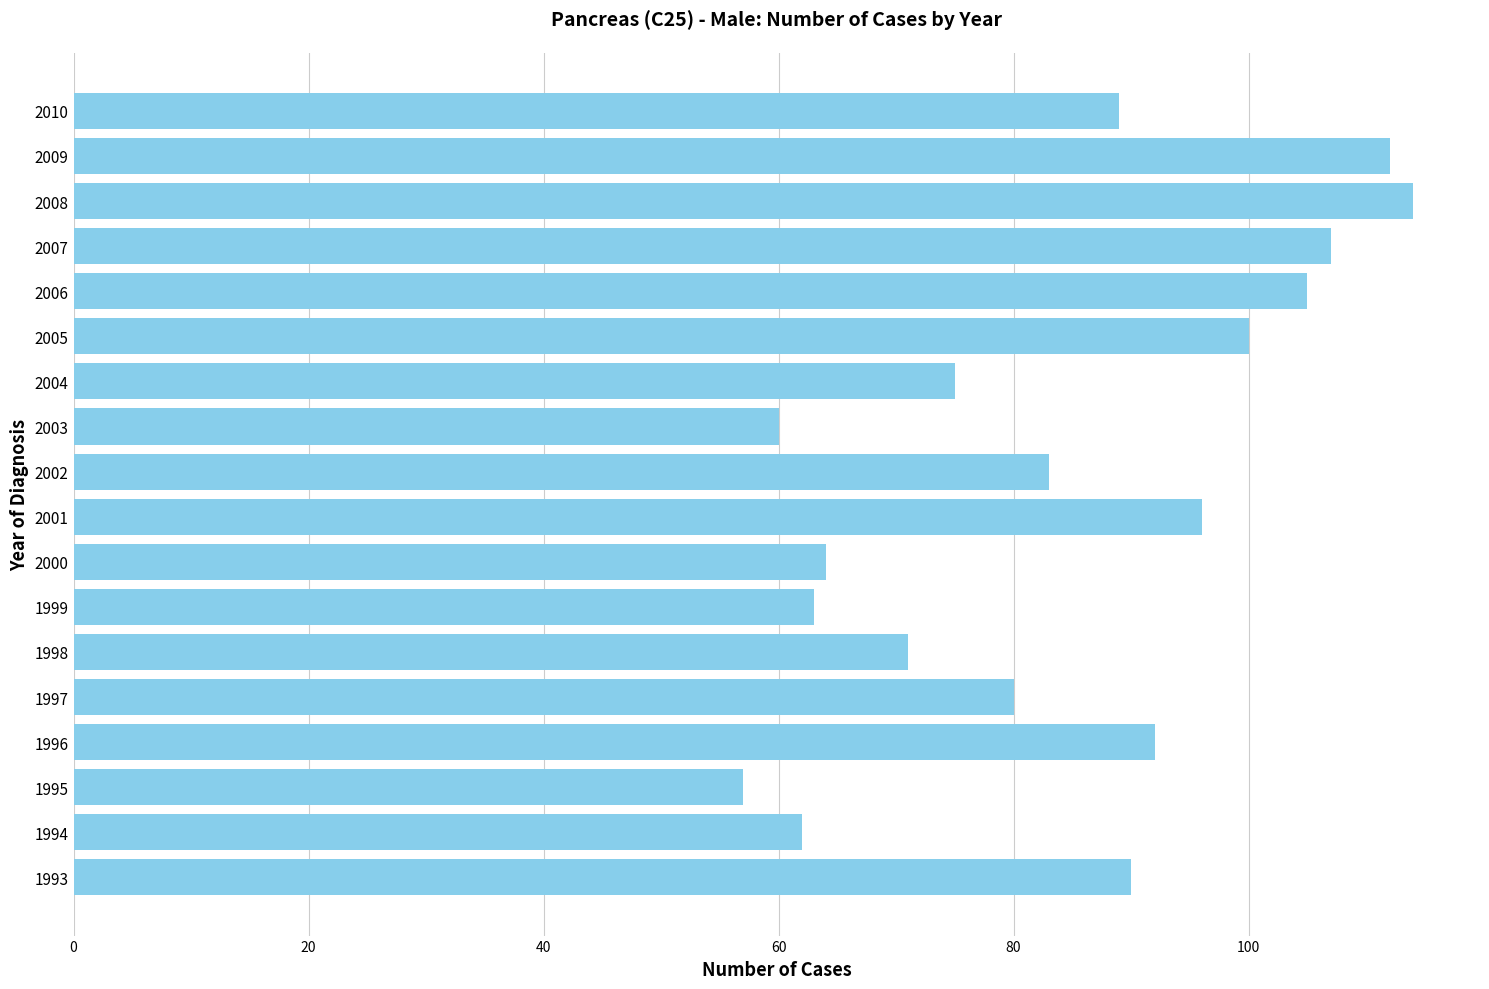

What is the difference between the second highest and second lowest values?

52